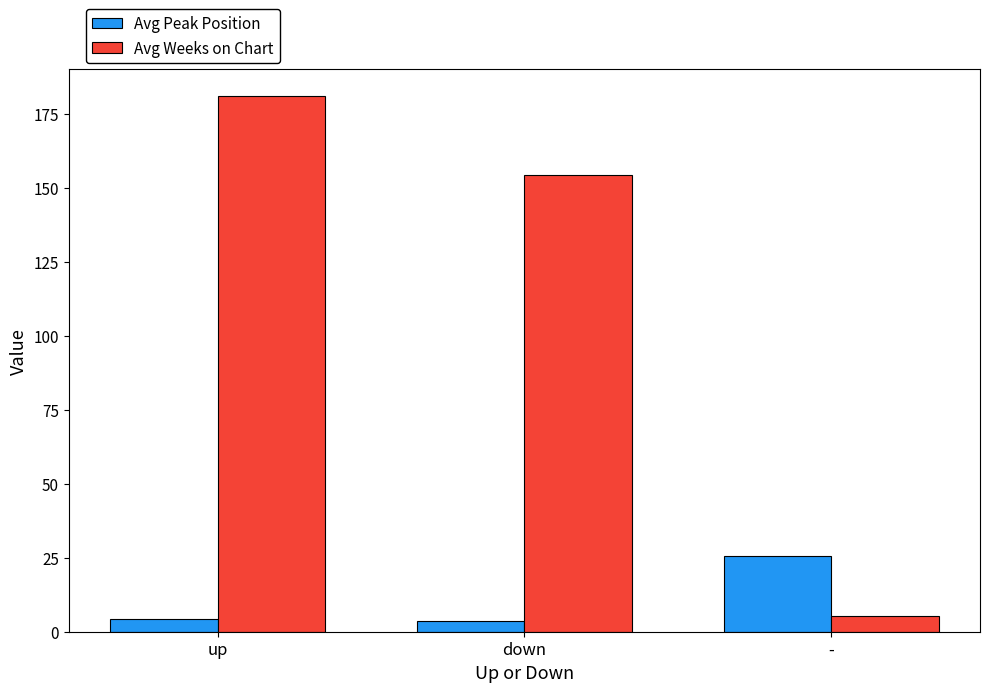

True or false: Avg Weeks on Chart has a value of 154.5 at down.

True